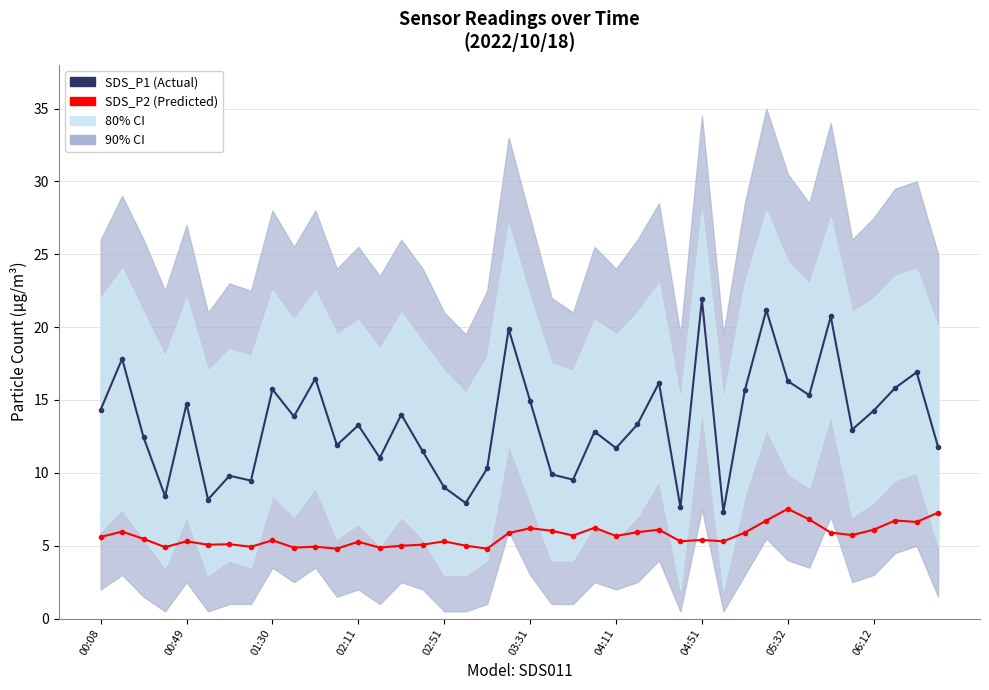

Rank the series by their average value, from lowest to highest.

SDS_P2 (Predicted), SDS_P1 (Actual)